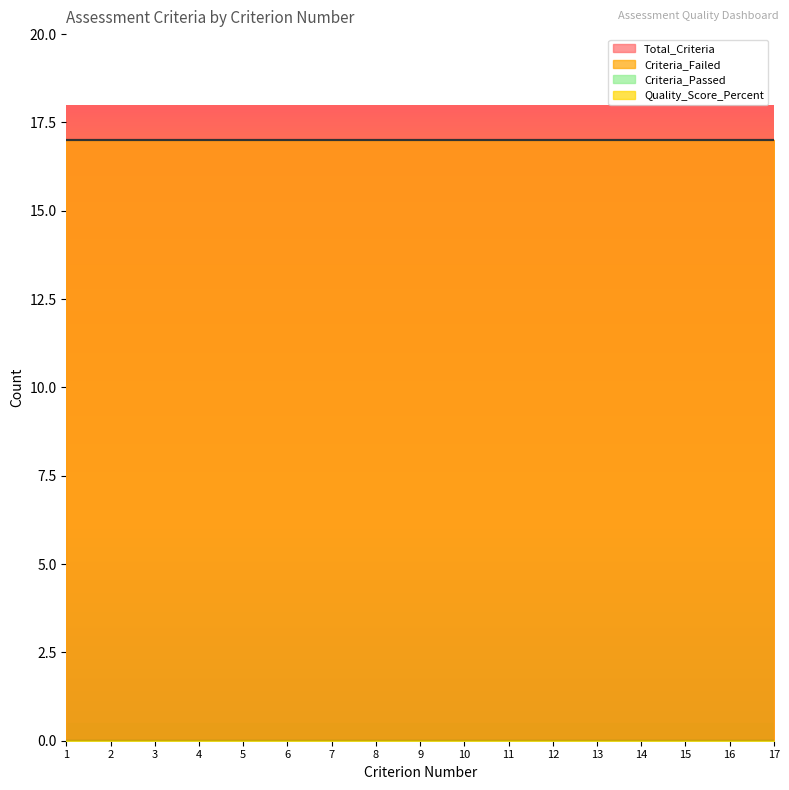

Which has a higher value, 6 or 10?

6